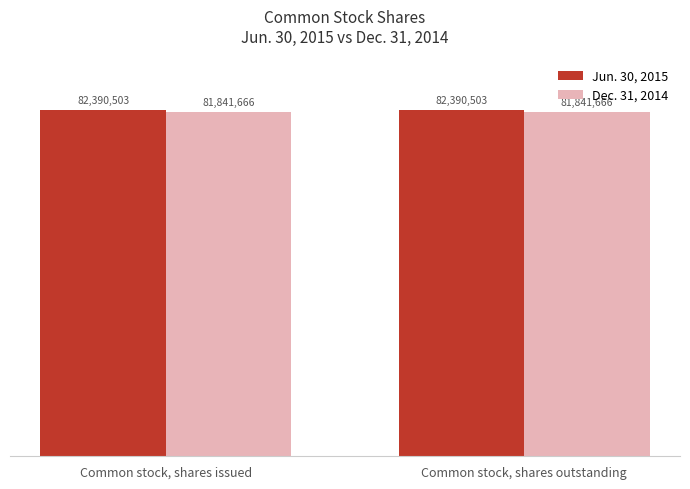

How many groups of bars are there?

2